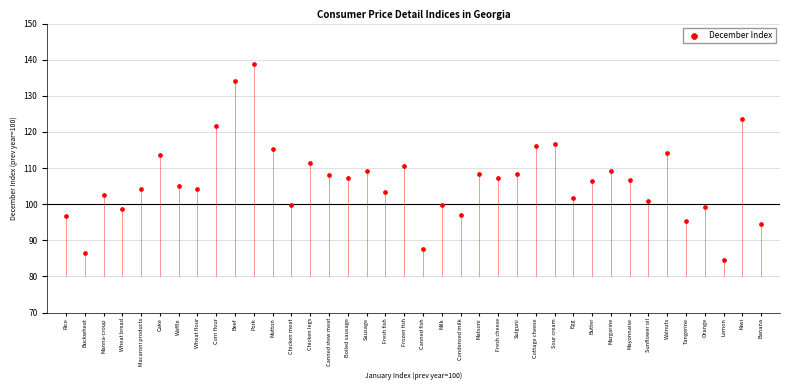

What is the range of Y values (max minus min)?

54.2